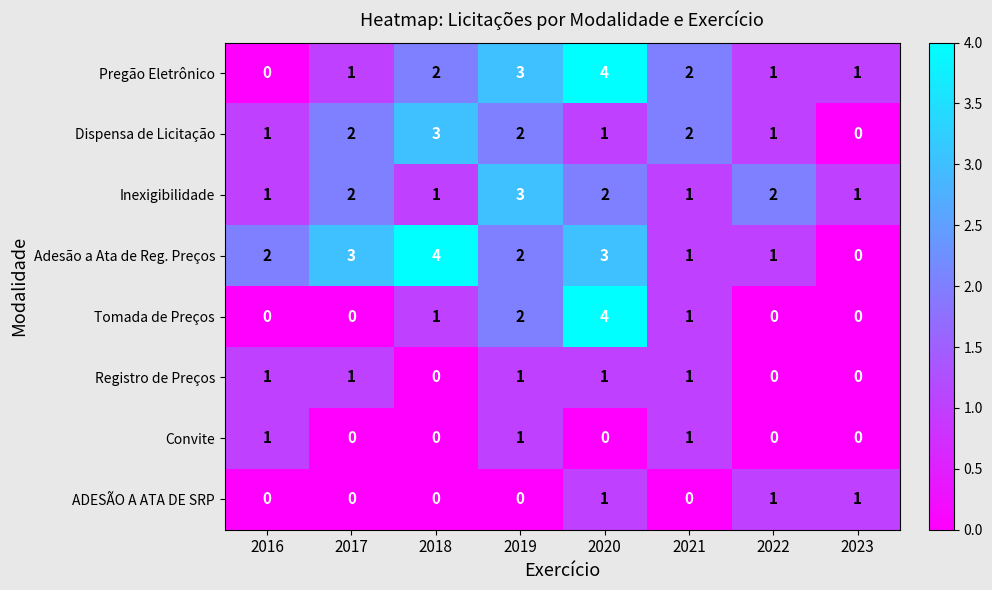

What is the sum of all Inexigibilidade values?

13